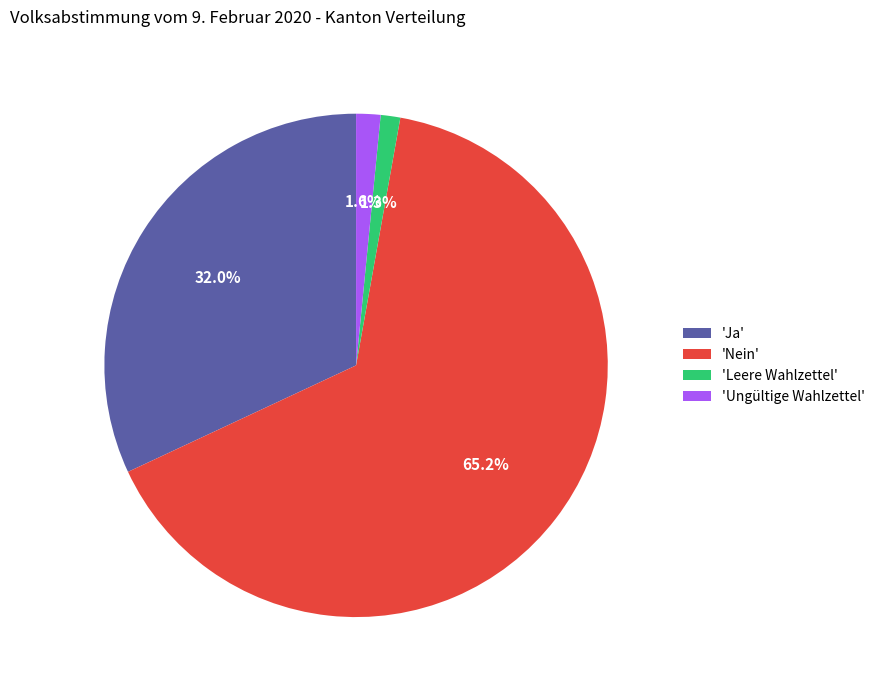

What is the largest slice in the pie chart?

'Nein'